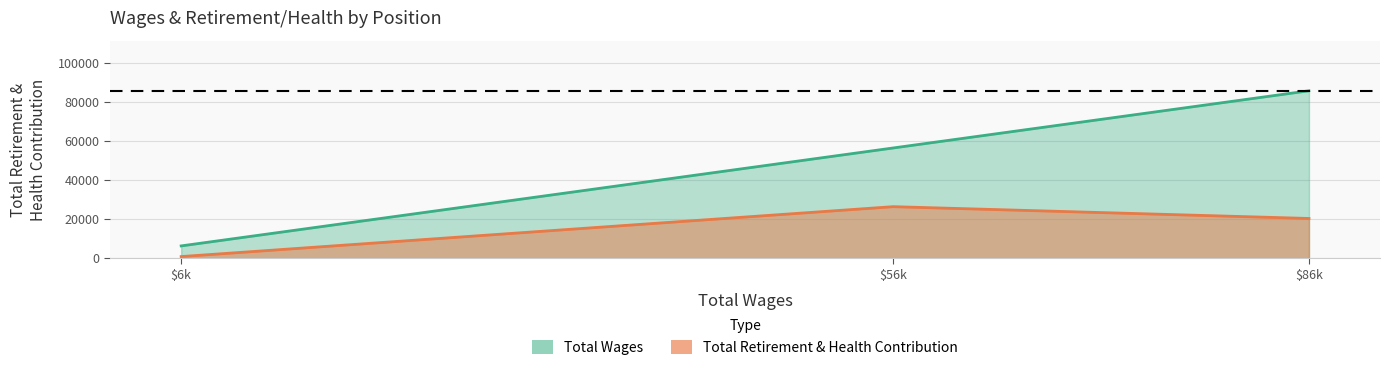

Reading left to right, what are all the values shown in this chart?

Total Wages: Full Time Counselor=85719	Senior Financial Aid Asst.=56451	Part-Time Counselor=6335
Total Retirement & Health Contribution: Full Time Counselor=20380	Senior Financial Aid Asst.=26419	Part-Time Counselor=880